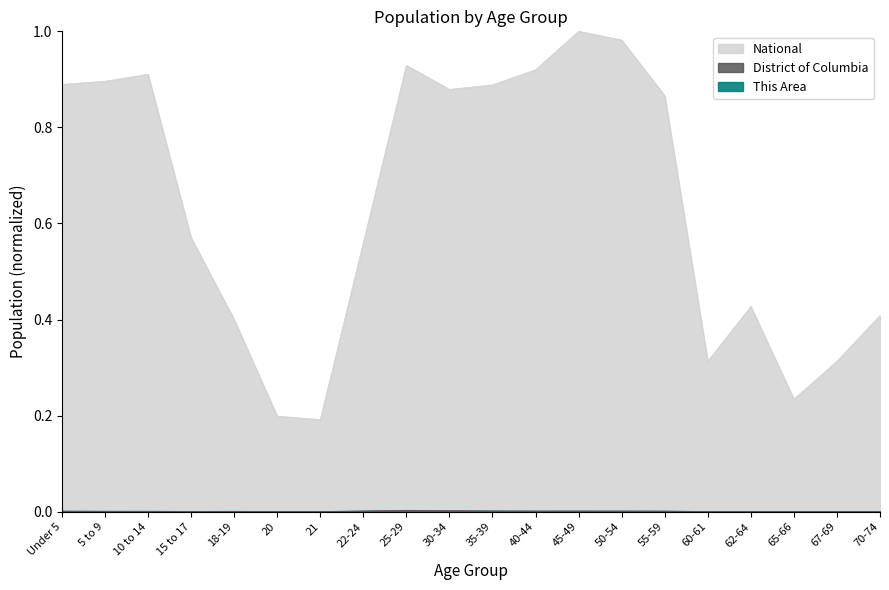

True or false: National and This Area cross at least once.

False